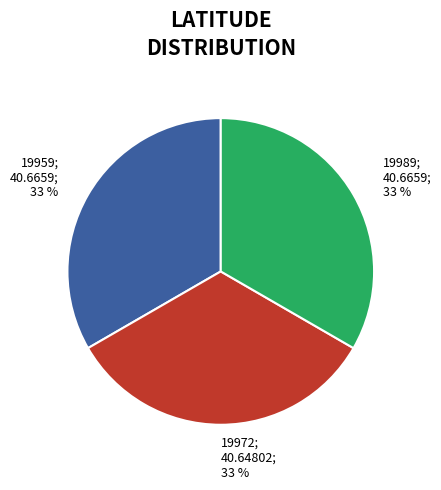

To the nearest percent, what percentage of the pie is 19989; 40.6659; 33 %?

33%